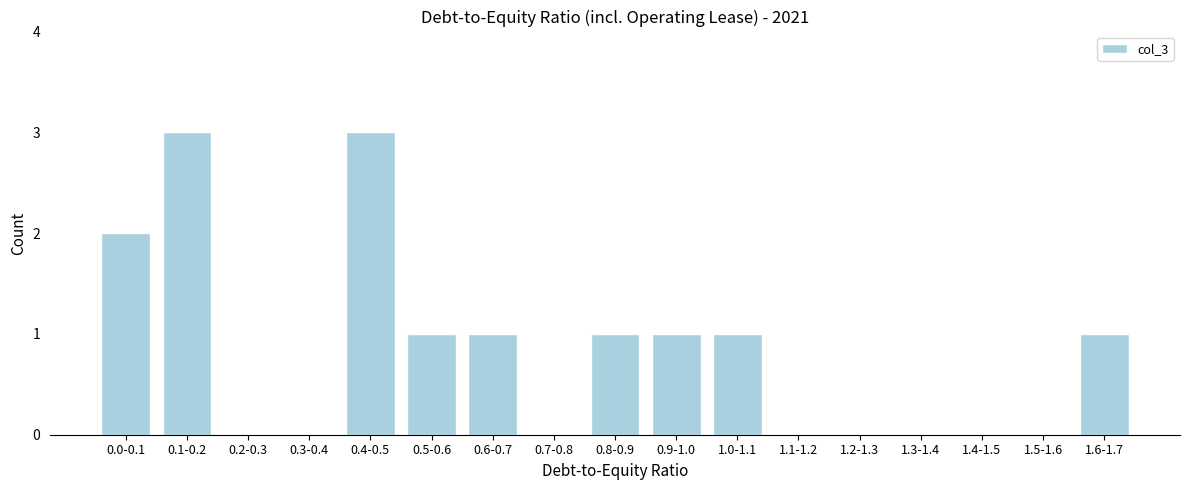

Reading left to right, list all the values displayed in this chart.

0.0-0.1=2	0.1-0.2=3	0.2-0.3=0	0.3-0.4=0	0.4-0.5=3	0.5-0.6=1	0.6-0.7=1	0.7-0.8=0	0.8-0.9=1	0.9-1.0=1	1.0-1.1=1	1.1-1.2=0	1.2-1.3=0	1.3-1.4=0	1.4-1.5=0	1.5-1.6=0	1.6-1.7=1